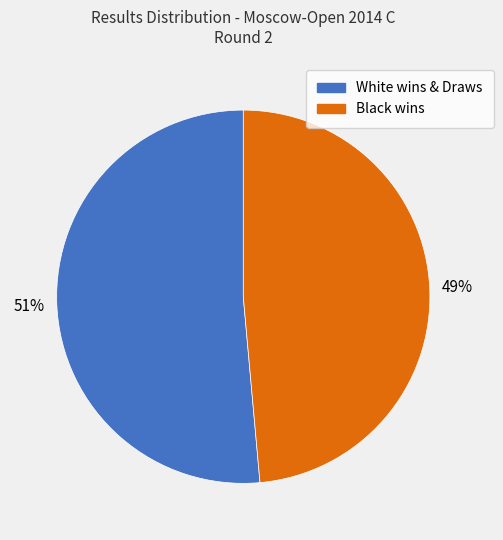

To the nearest percent, what is the average slice percentage?

50%